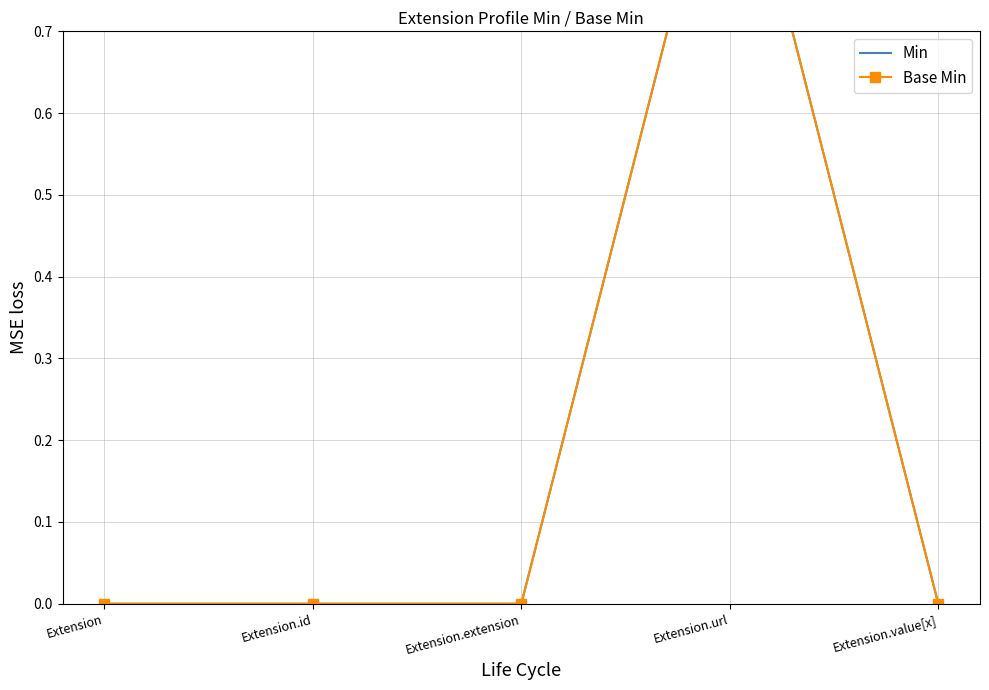

At which category is the sum across all series the highest?

Extension.url